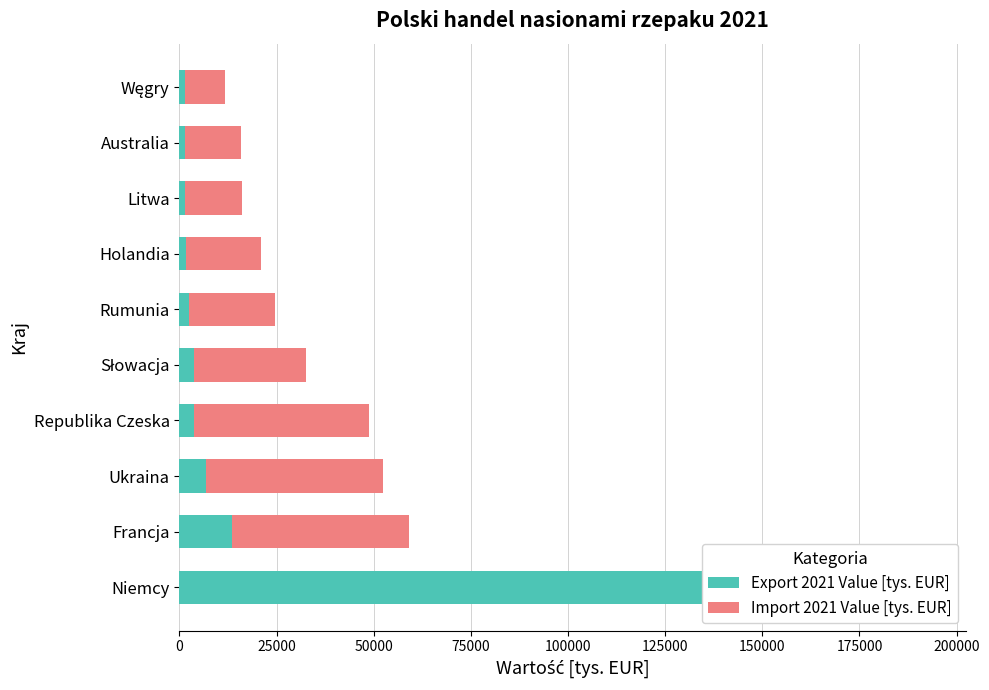

Rank the series by their maximum value, from highest to lowest.

Export 2021 Value [tys. EUR], Import 2021 Value [tys. EUR]